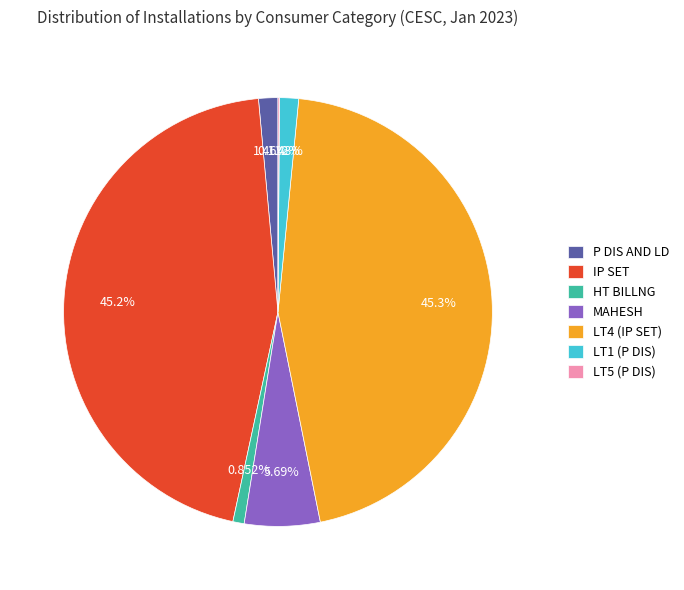

To the nearest percent, what percentage of the pie is P DIS AND LD?

1%